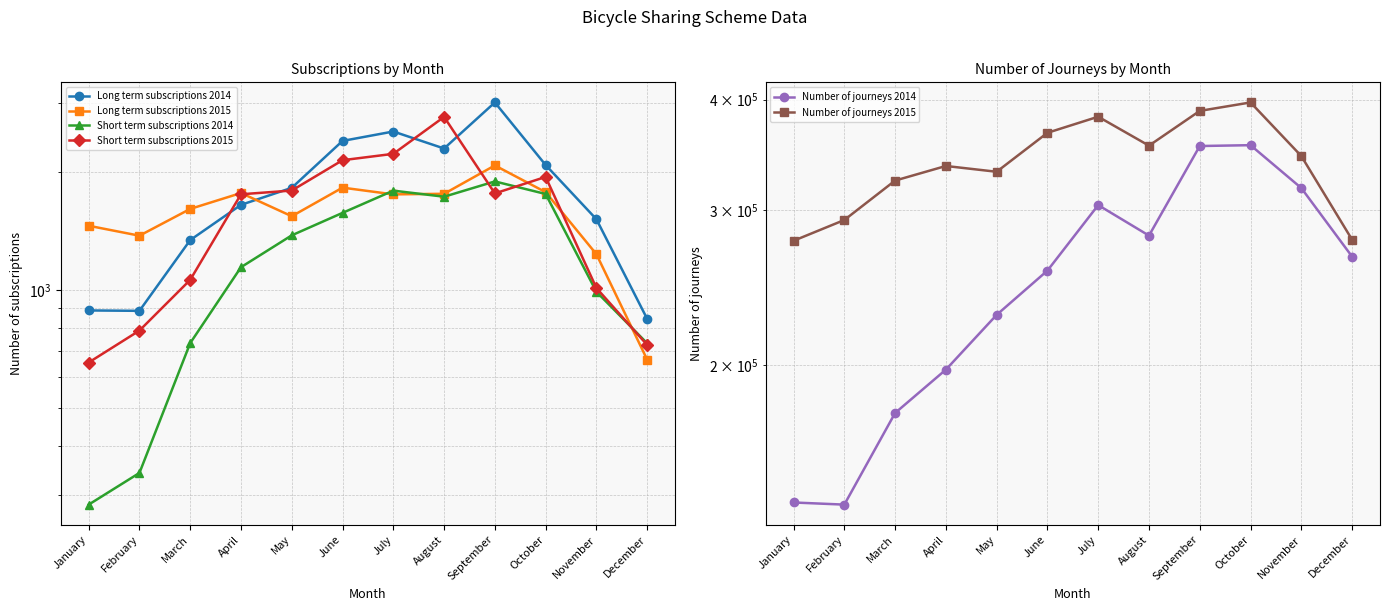

Rank the series by their maximum value, from highest to lowest.

Number of journeys 2015, Number of journeys 2014, Long term subscriptions 2014, Short term subscriptions 2015, Long term subscriptions 2015, Short term subscriptions 2014